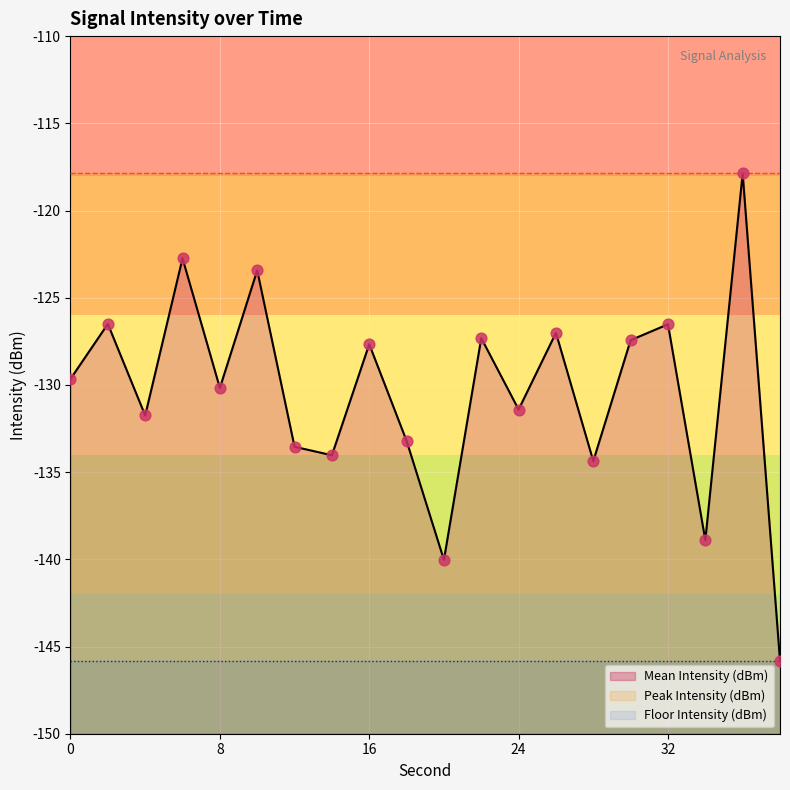

Which series has the largest total across all categories?

Peak Intensity (dBm)